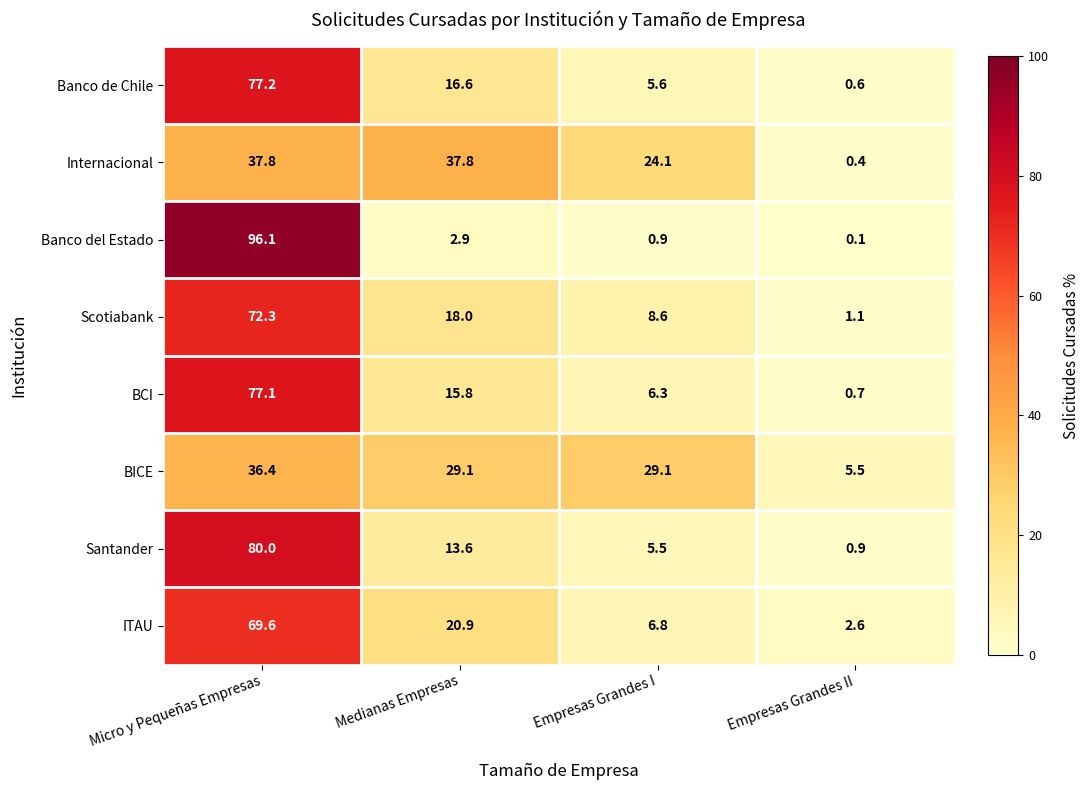

Where is Banco de Chile nearest to the value 38?

Medianas Empresas